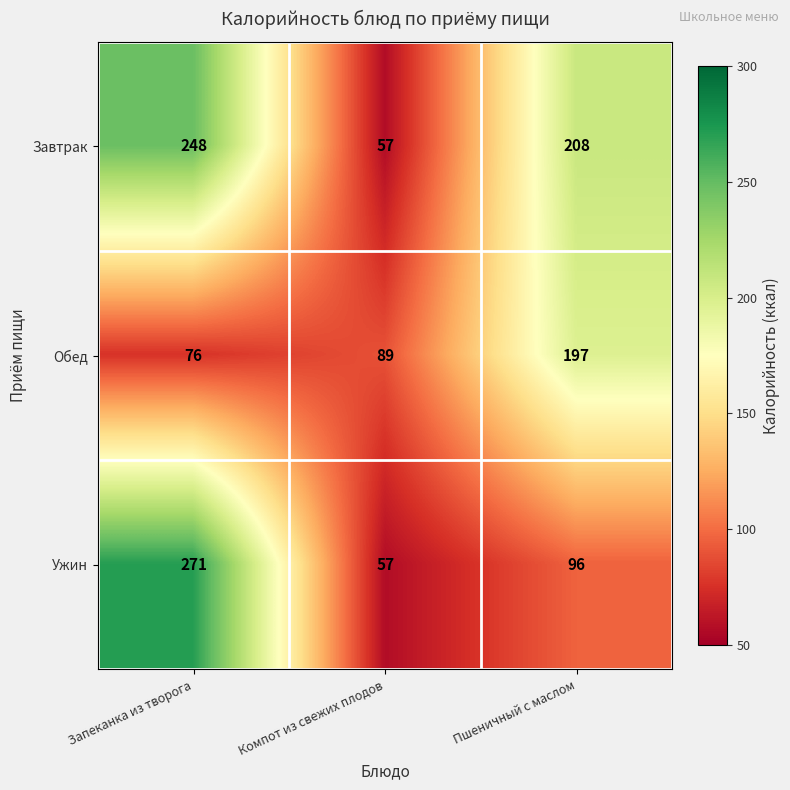

At which label is Обед closest to 136?

Компот из свежих плодов